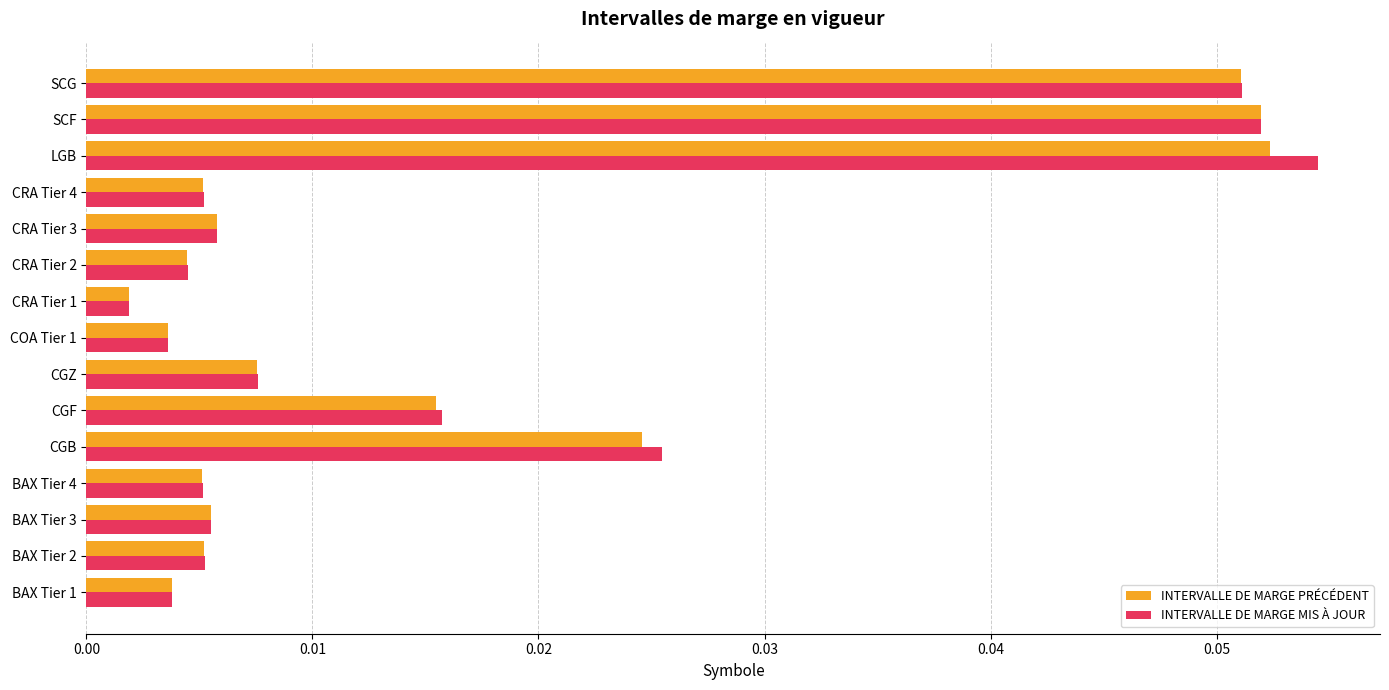

What is the sum of all INTERVALLE DE MARGE PRÉCÉDENT values?

0.2